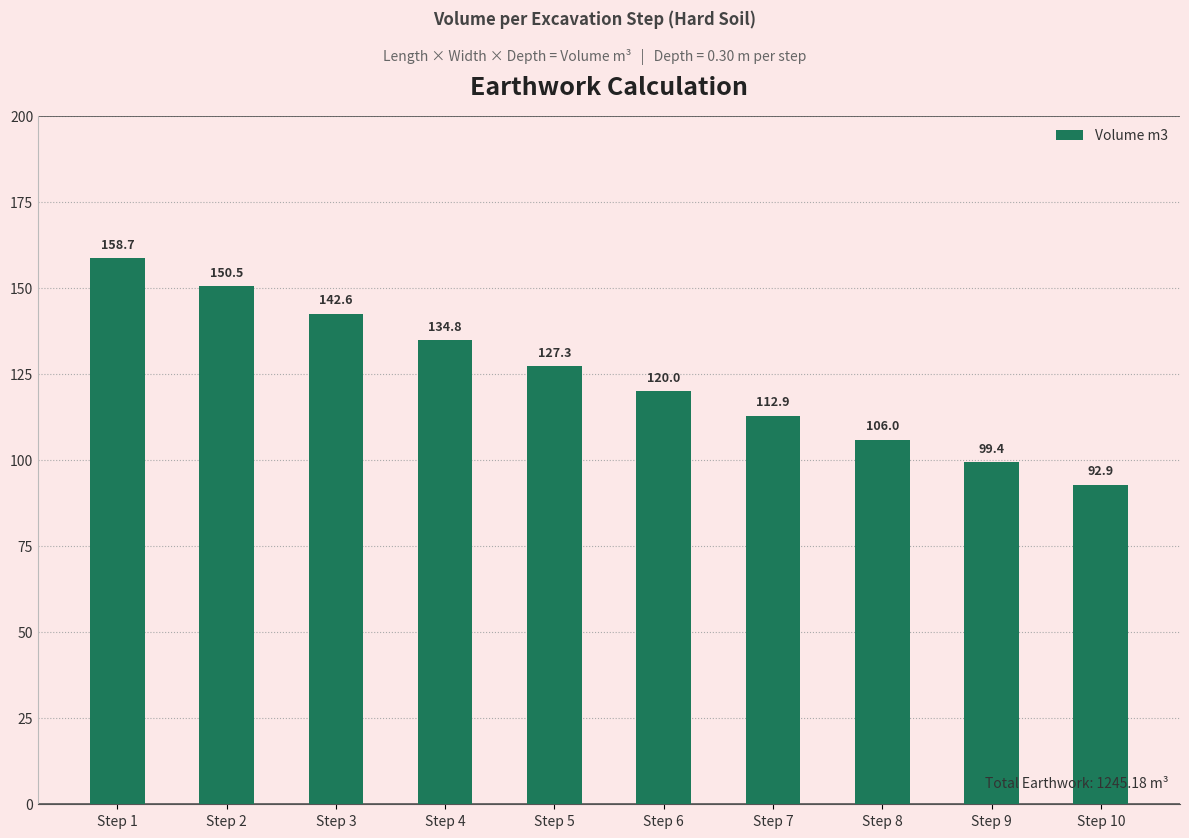

What is the change in value from Step 4 to Step 10?

-41.9